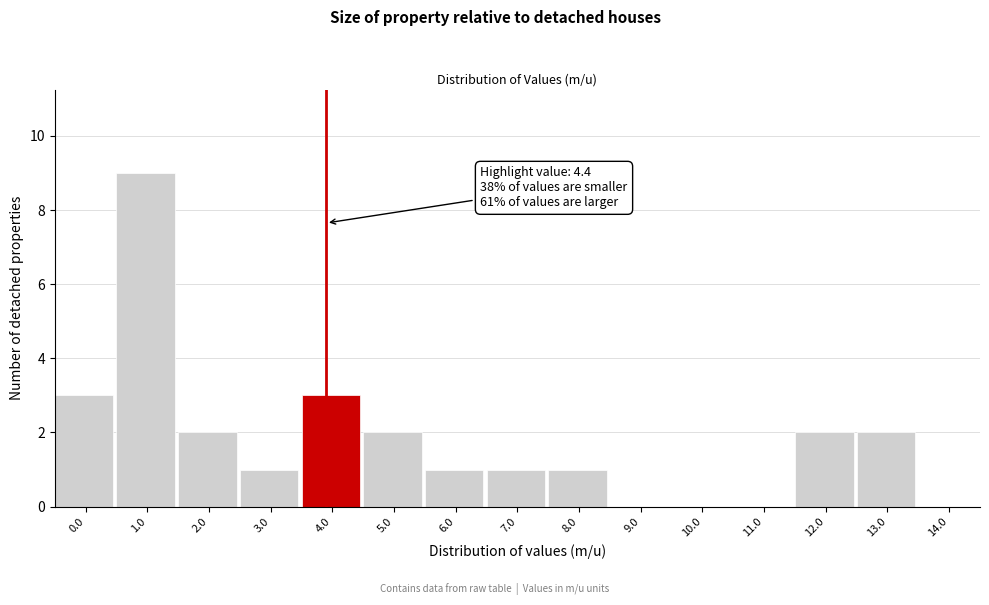

Is it true that the value at 1.0 is 9?

True